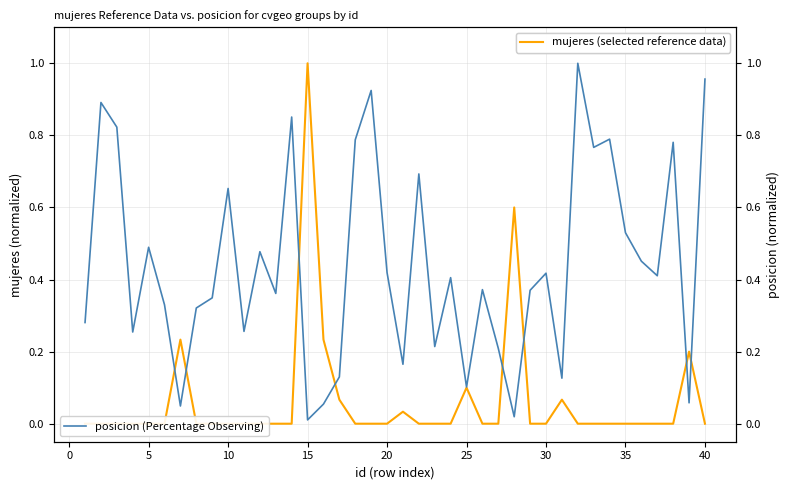

True or false: posicion (Percentage Observing) has more than 2 points higher than both neighbors.

True